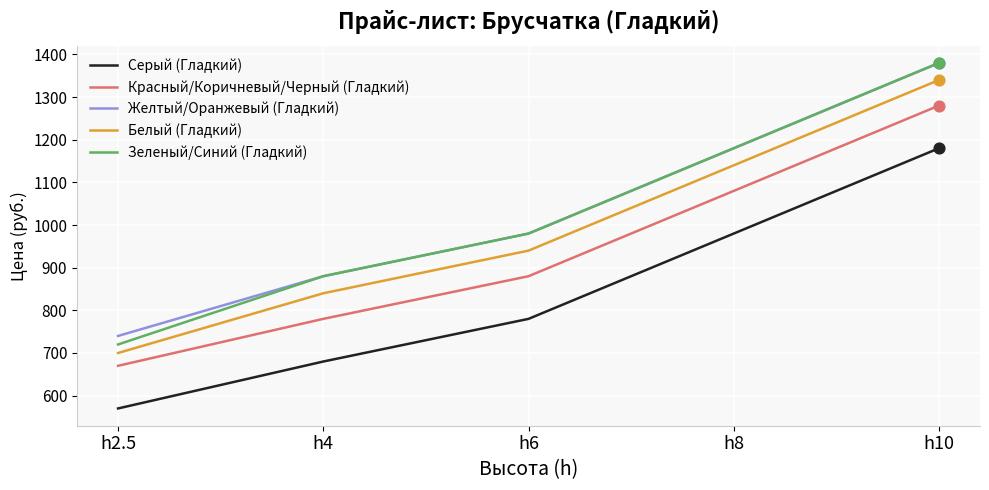

At which category is the sum across all series the highest?

h10